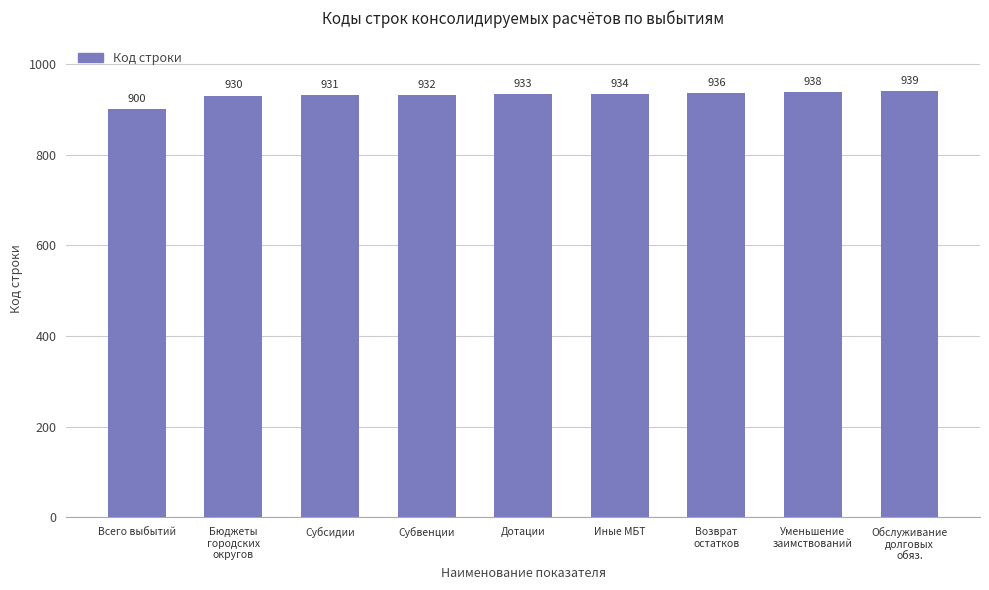

What is the value of the 3rd bar from the left?

931